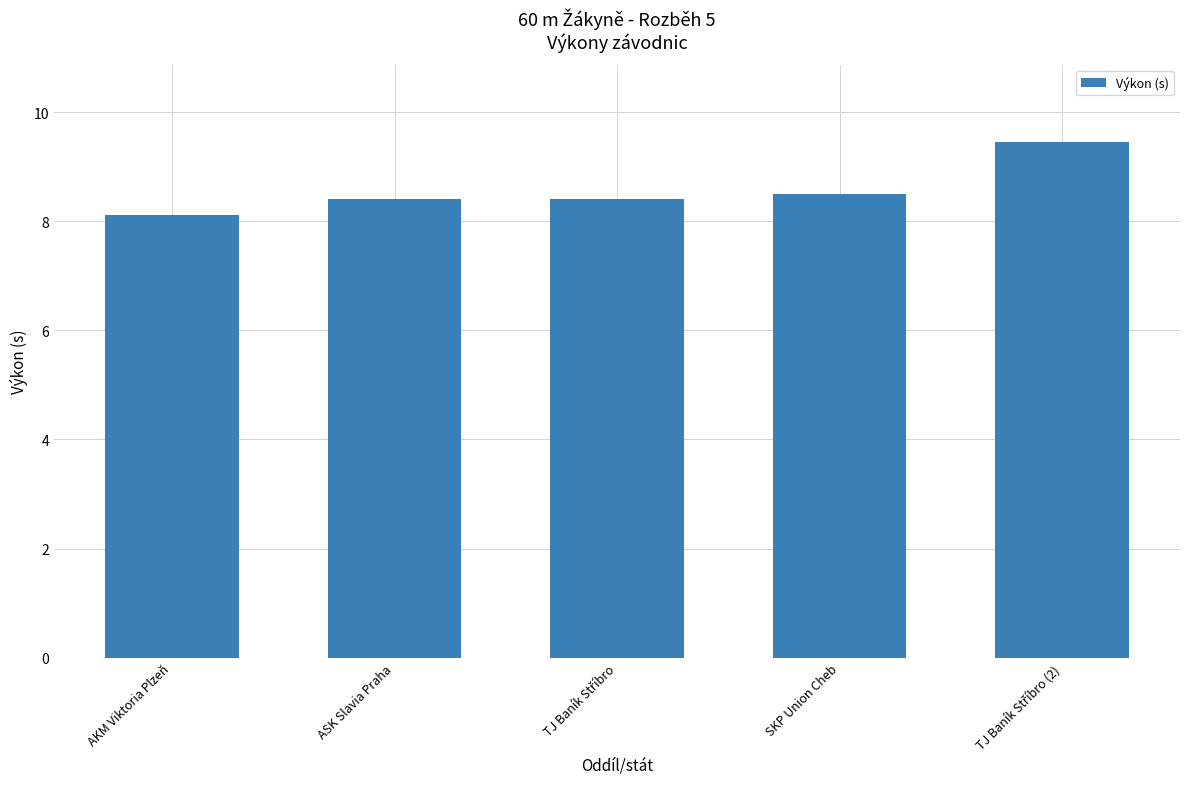

Where is the data nearest to the value 8?

AKM Viktoria Plzeň